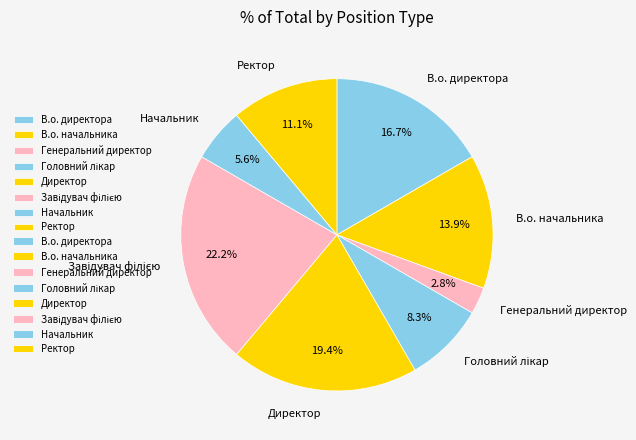

To the nearest percent, what portion does В.о. директора represent?

17%